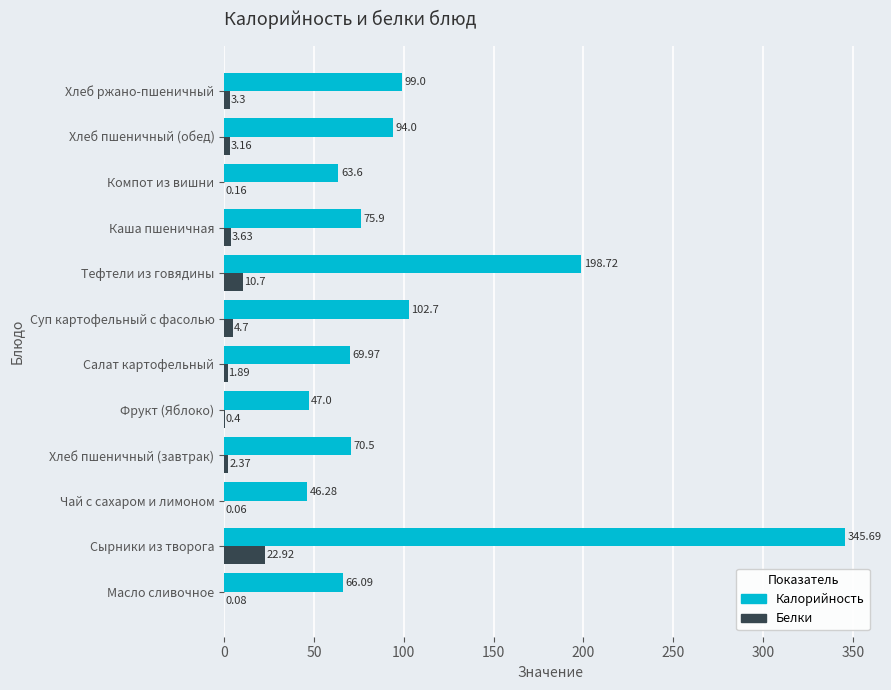

What is the sum of the Калорийность values at Сырники из творога and Компот из вишни?

409.3